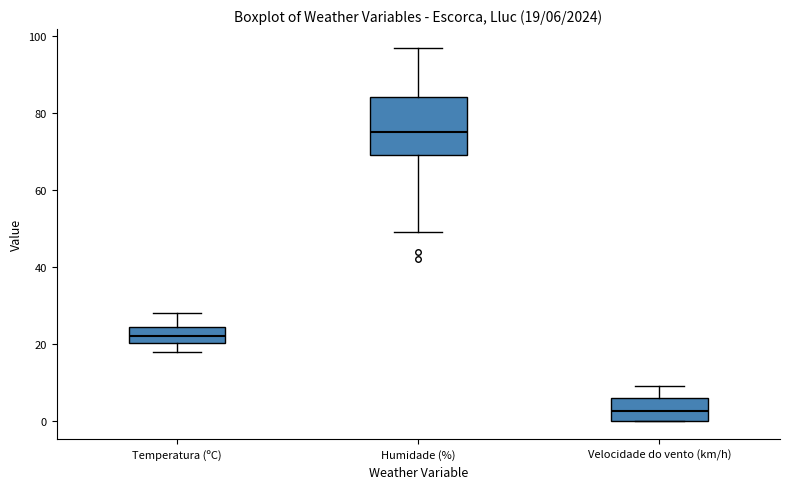

Which box is the tallest, from its lower edge to its upper edge?

Humidade (%)